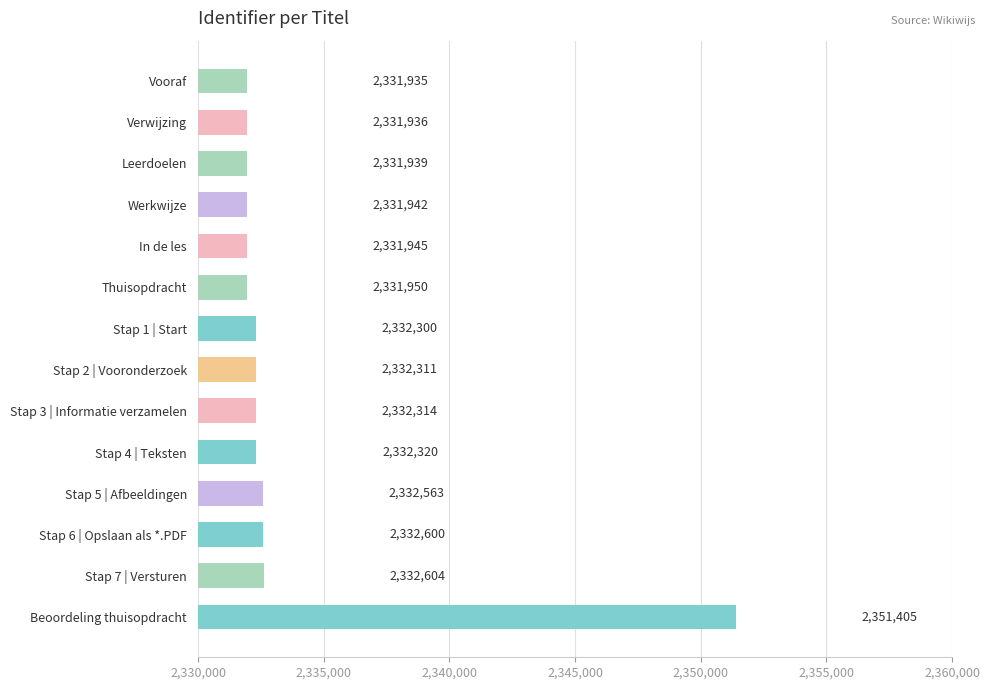

Are the bars horizontal?

Yes